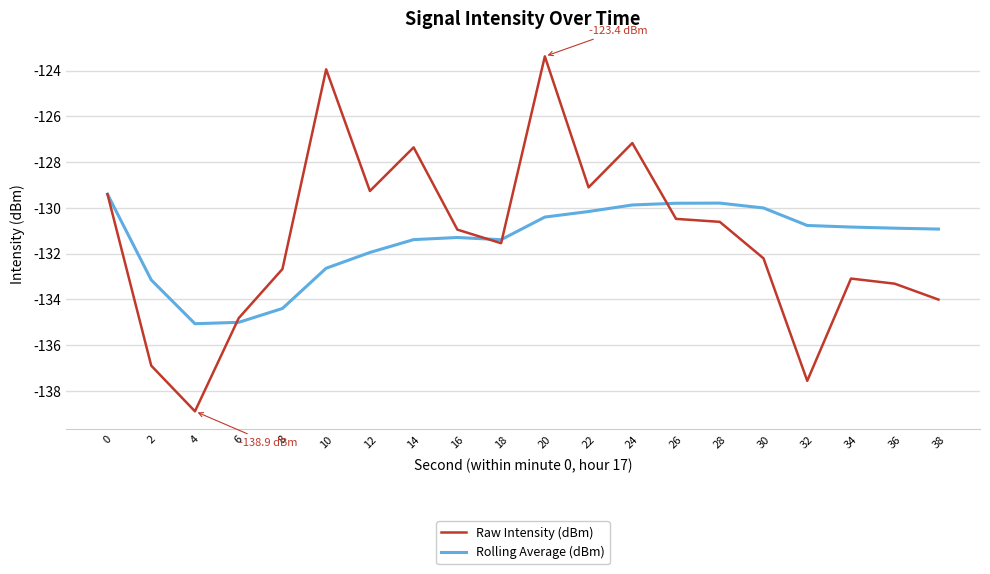

Is this an area chart (filled region under the line)?

No